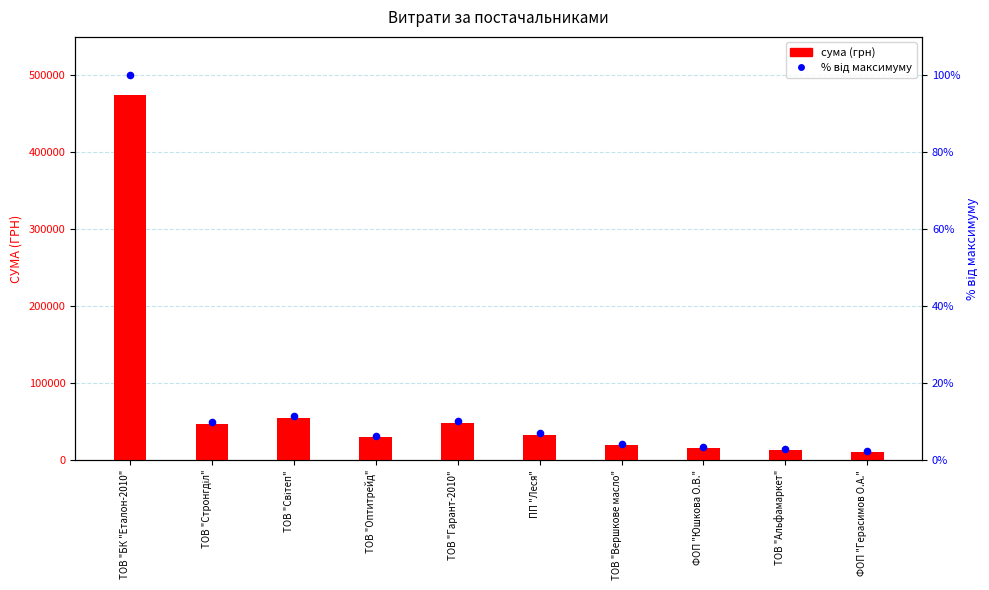

Which series contains the highest Y value?

сума (грн)